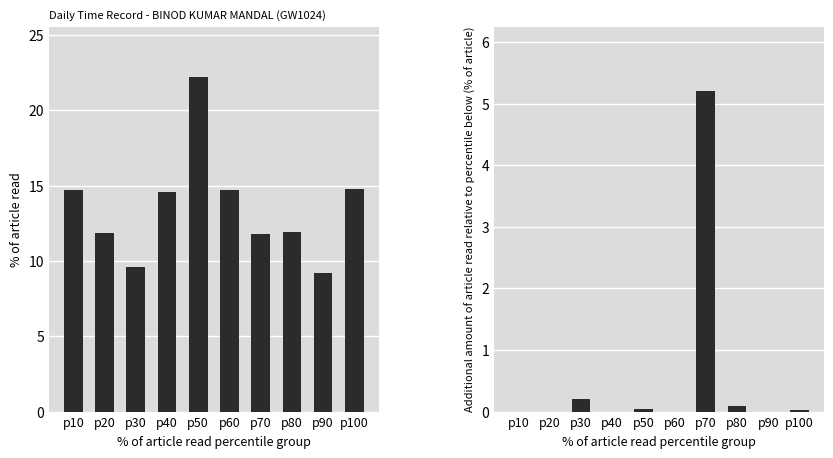

Reading left to right, list all the values displayed in this chart.

Low (hours worked): 14.7	11.8	9.6	14.6	22.2	14.7	11.8	11.9	9.2	14.8
Incremental hours: 0.0	0.0	0.2	0.0	0.0	0.0	5.2	0.1	0.0	0.0